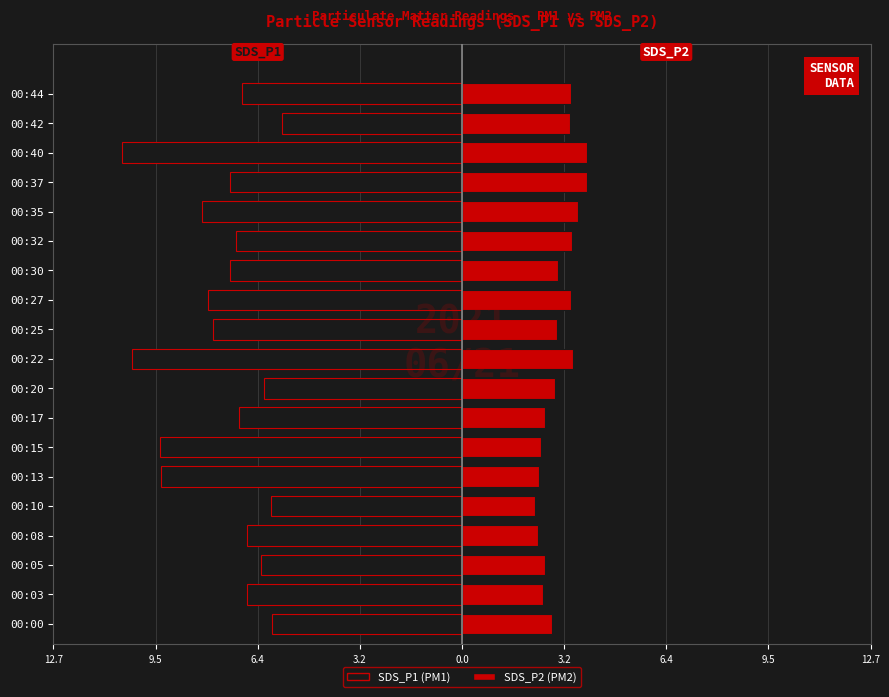

What are all the series names shown in the legend?

SDS_P1, SDS_P2